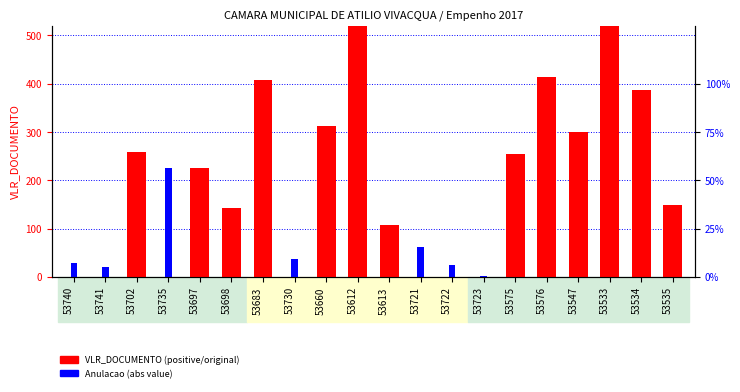

Which series changed the most between 53697 and 53698?

VLR_DOCUMENTO (positive)